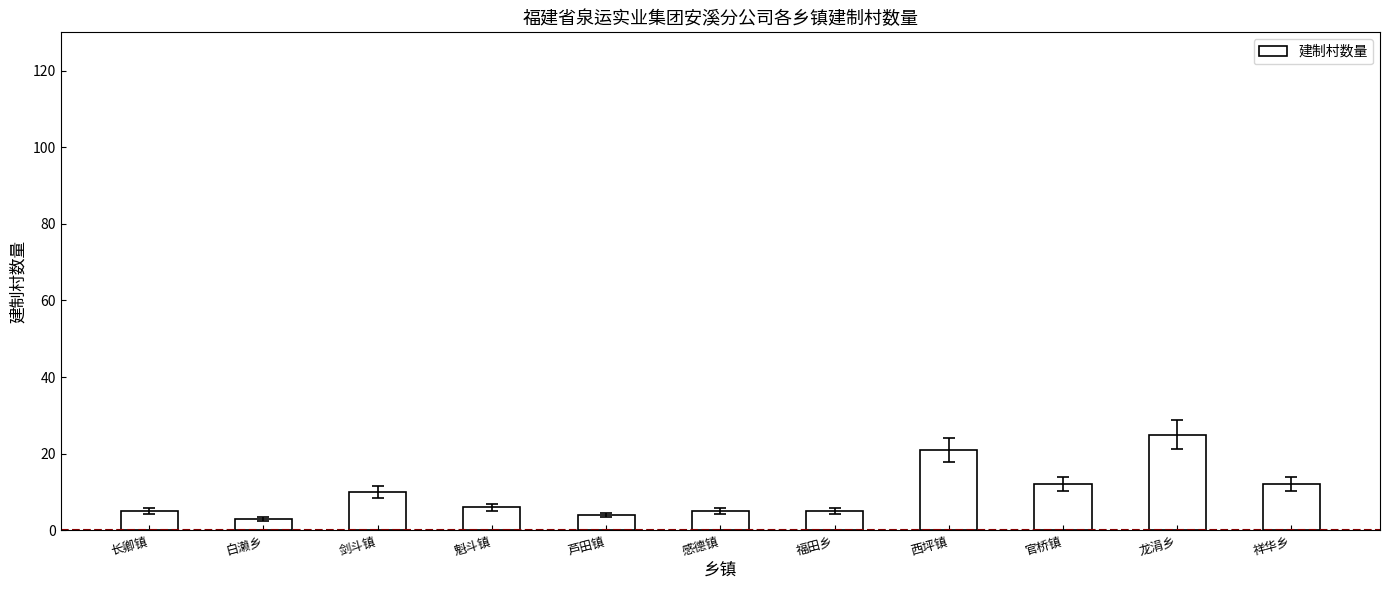

Reading right to left, extract all data points from this chart.

祥华乡=12	龙涓乡=25	官桥镇=12	西坪镇=21	福田乡=5	感德镇=5	芦田镇=4	魁斗镇=6	剑斗镇=10	白濑乡=3	长卿镇=5